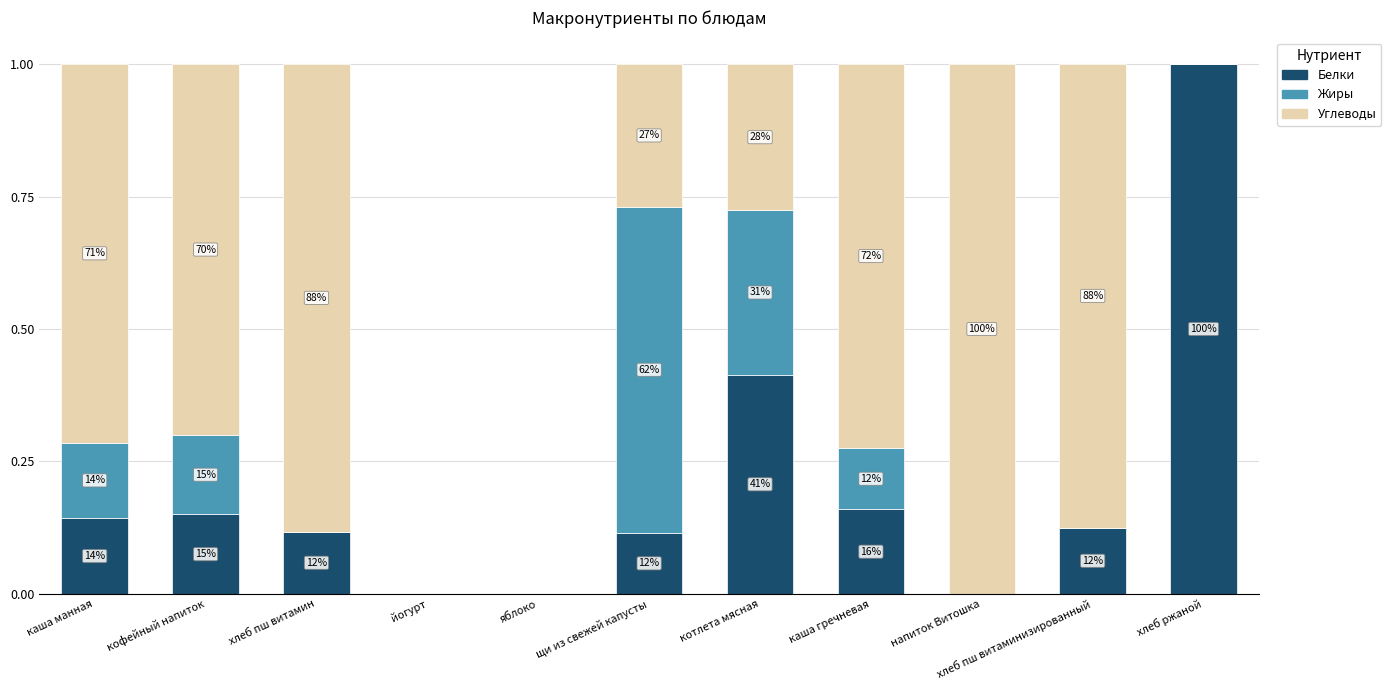

Count the Белки values in the range 0 to 1.

11